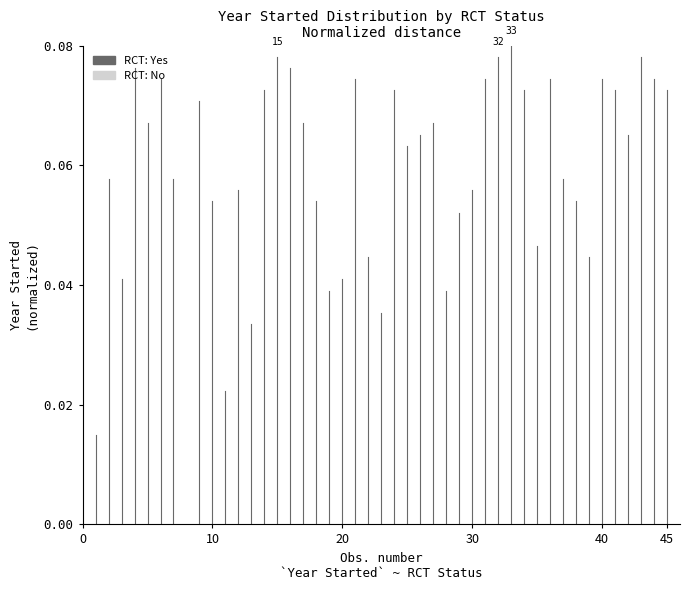

Is the value of Yes (RCT) at 0 greater than the value of No (RCT) at 10?

No